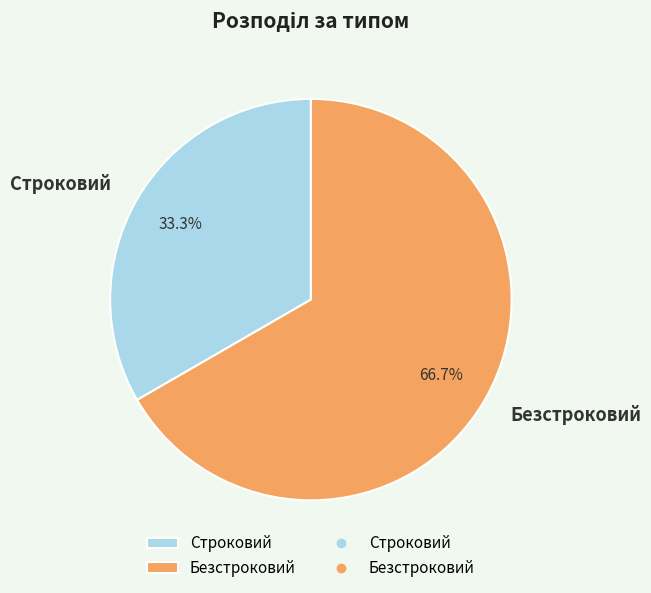

Does any single category account for the majority?

Yes